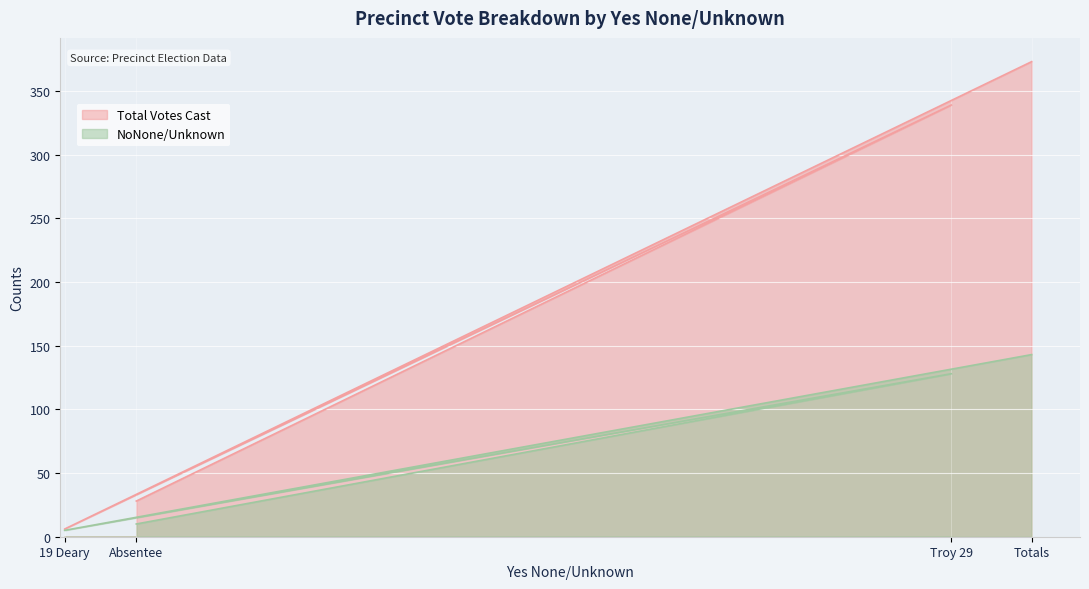

True or false: Total Votes Cast and NoNone/Unknown intersect in this chart.

False